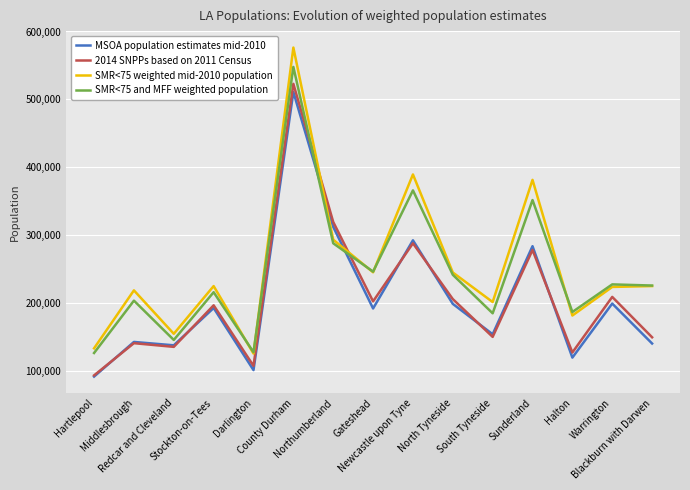

Is the value of SMR<75 and MFF weighted population at Sunderland greater than the value of MSOA population estimates mid-2010 at Sunderland?

Yes